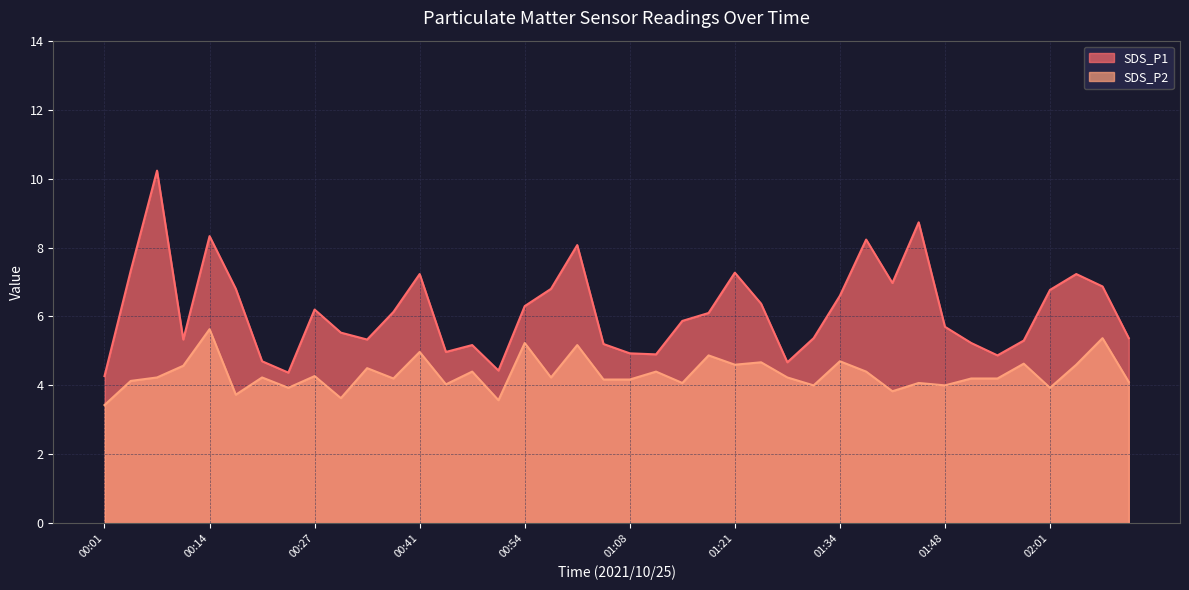

Reading left to right, what are all the values shown in this chart?

SDS_P1: 4.3	7.3	10.2	5.3	8.3	6.8	4.7	4.4	6.2	5.5	5.3	6.1	7.2	5.0	5.2	4.4	6.3	6.8	8.1	5.2	4.9	4.9	5.9	6.1	7.3	6.4	4.7	5.4	6.6	8.2	7.0	8.7	5.7	5.2	4.9	5.3	6.8	7.2	6.9	5.4
SDS_P2: 3.4	4.1	4.2	4.6	5.6	3.7	4.2	3.9	4.3	3.6	4.5	4.2	5.0	4.0	4.4	3.6	5.2	4.2	5.2	4.2	4.2	4.4	4.1	4.9	4.6	4.7	4.2	4.0	4.7	4.4	3.8	4.1	4.0	4.2	4.2	4.6	3.9	4.6	5.4	4.1